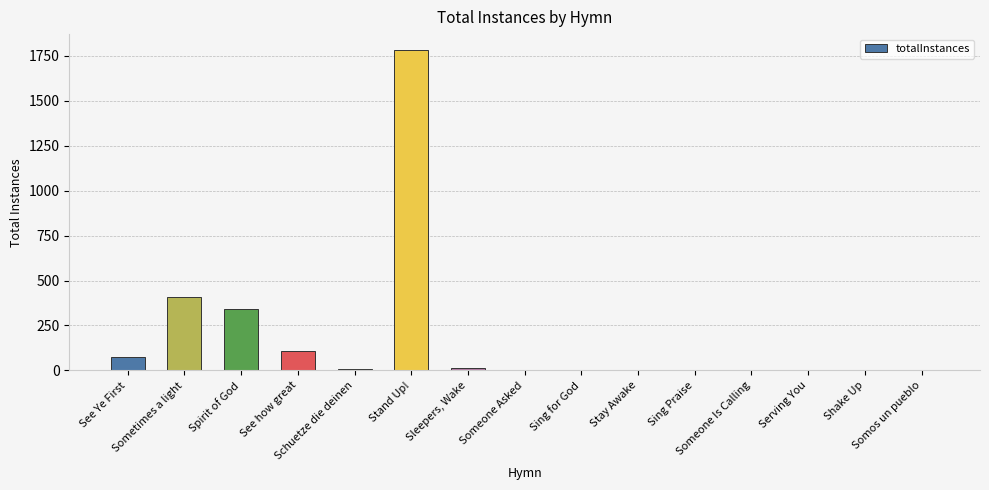

What is the value of the 13th bar from the left?

1